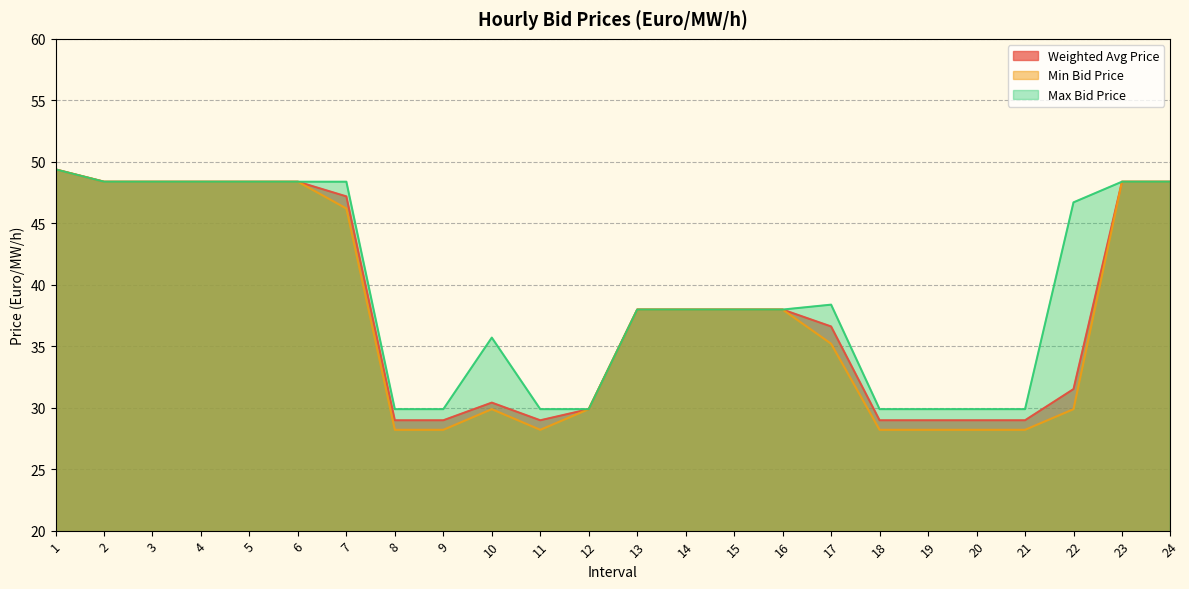

True or false: Weighted Avg Price and Max Bid Price intersect in this chart.

False